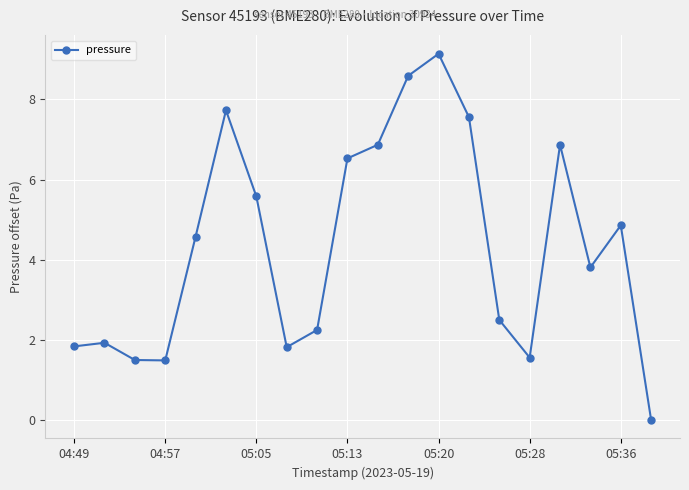

How many interior local peaks (higher than both neighbors) does the data have?

5